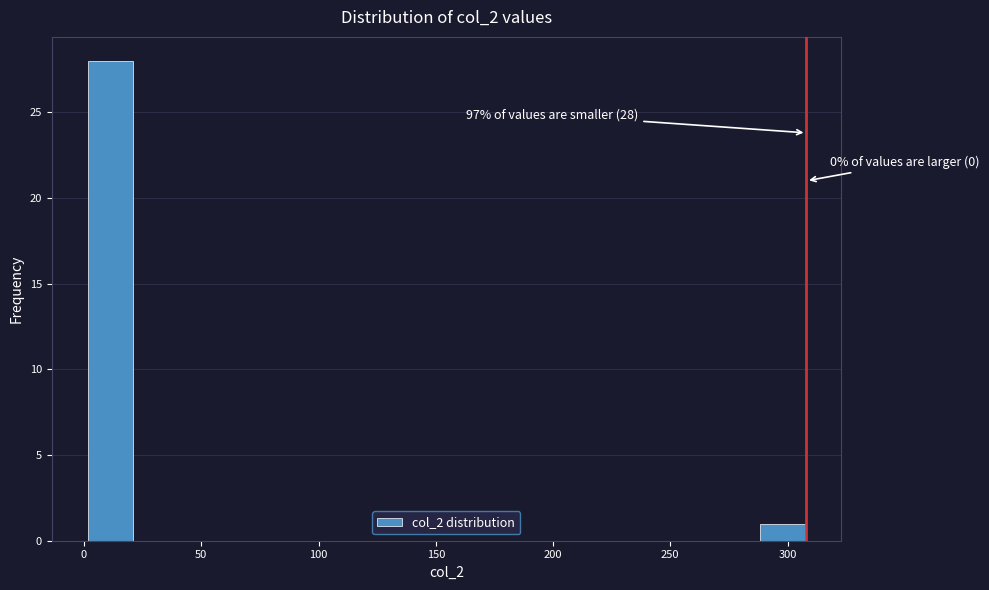

Over which range of the x-axis is the bar tallest?

0 to 20